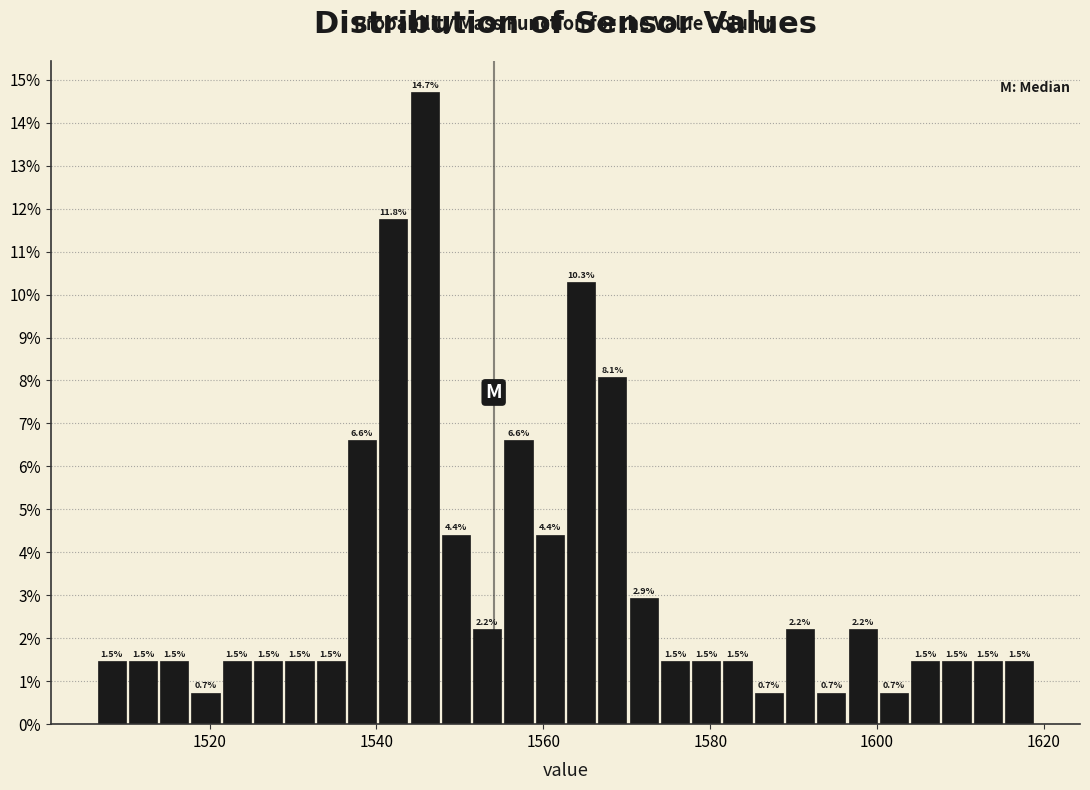

Read against the x-axis, roughly where is the centre of the tallest bar?

1546